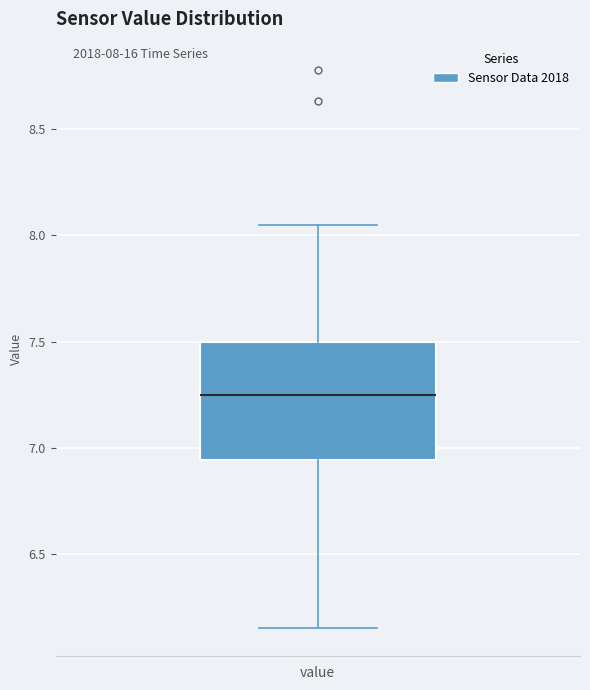

Where does the median line of the box for value sit on the y-axis? The values are not printed on the chart, so give them approximately, as read against the axis.

7.25